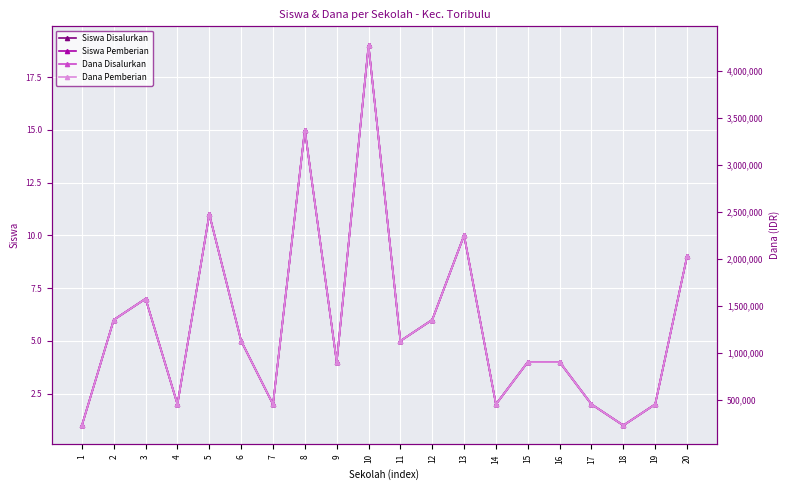

What is the value of the Siswa Pemberian point at the 2nd from the left?

6